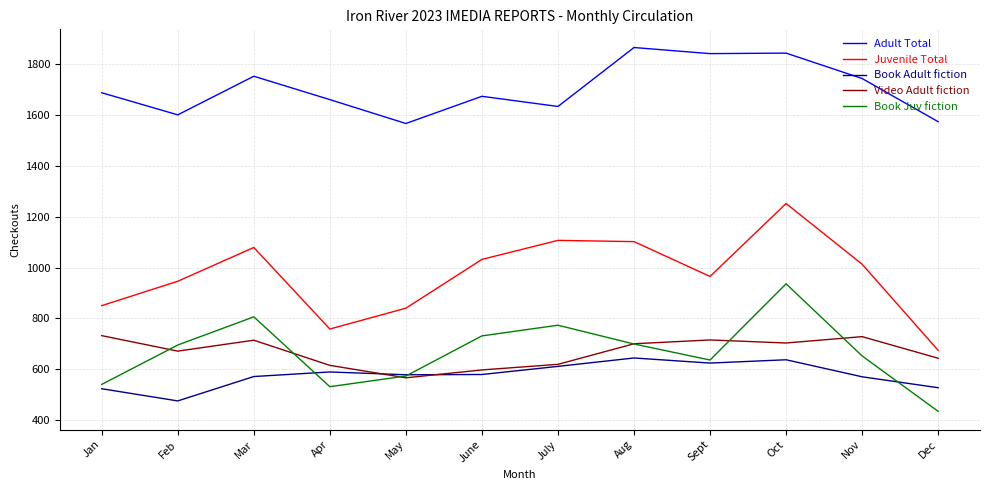

Rank the series by their maximum value, from highest to lowest.

Adult Total, Juvenile Total, Book Juv fiction, Video Adult fiction, Book Adult fiction